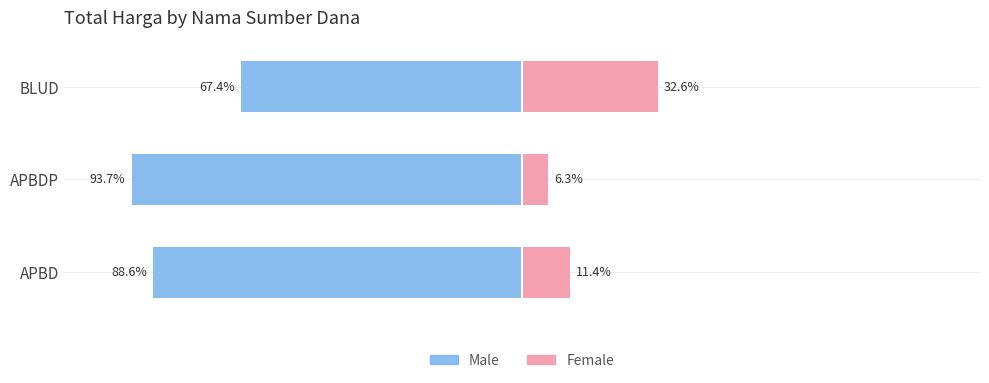

What is the sum of all Female values?

50.4